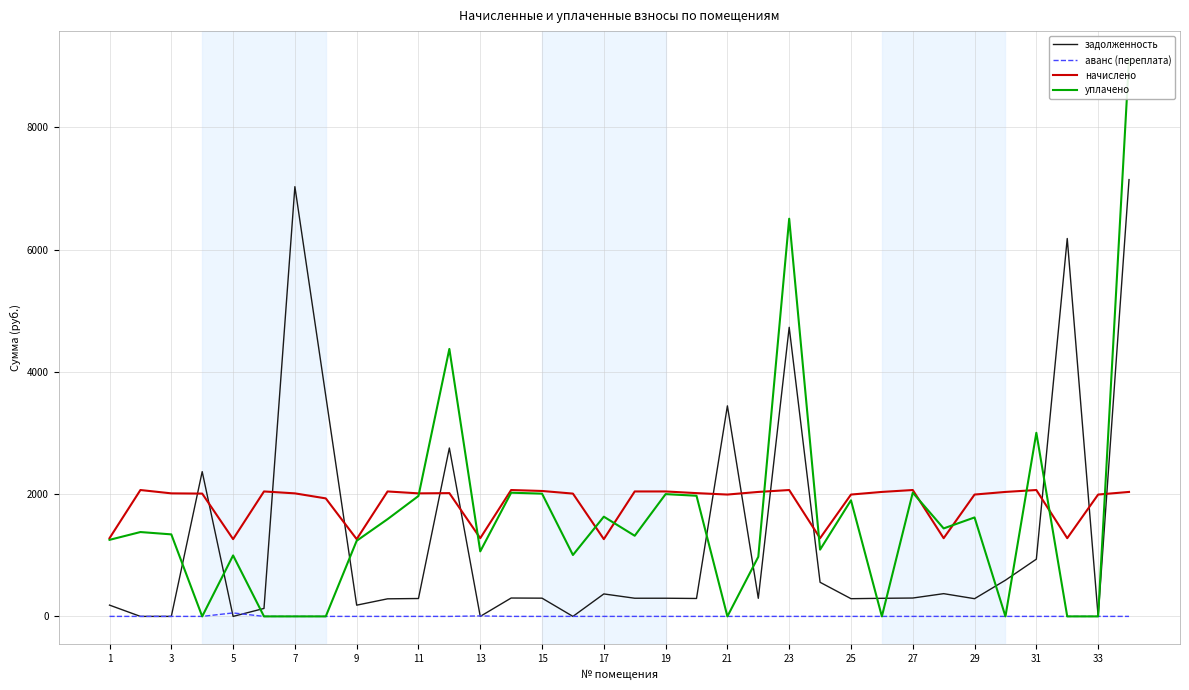

True or false: начислено has more than 0 interior local peaks.

True